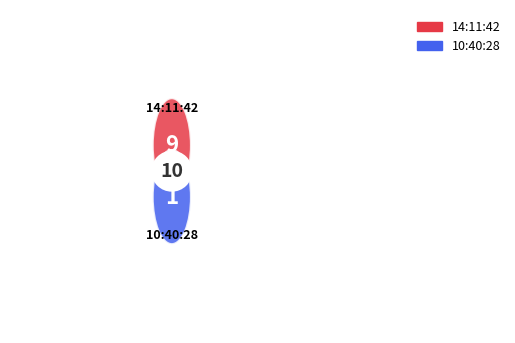

Which has a higher value, 10:40:28 or 14:11:42?

14:11:42